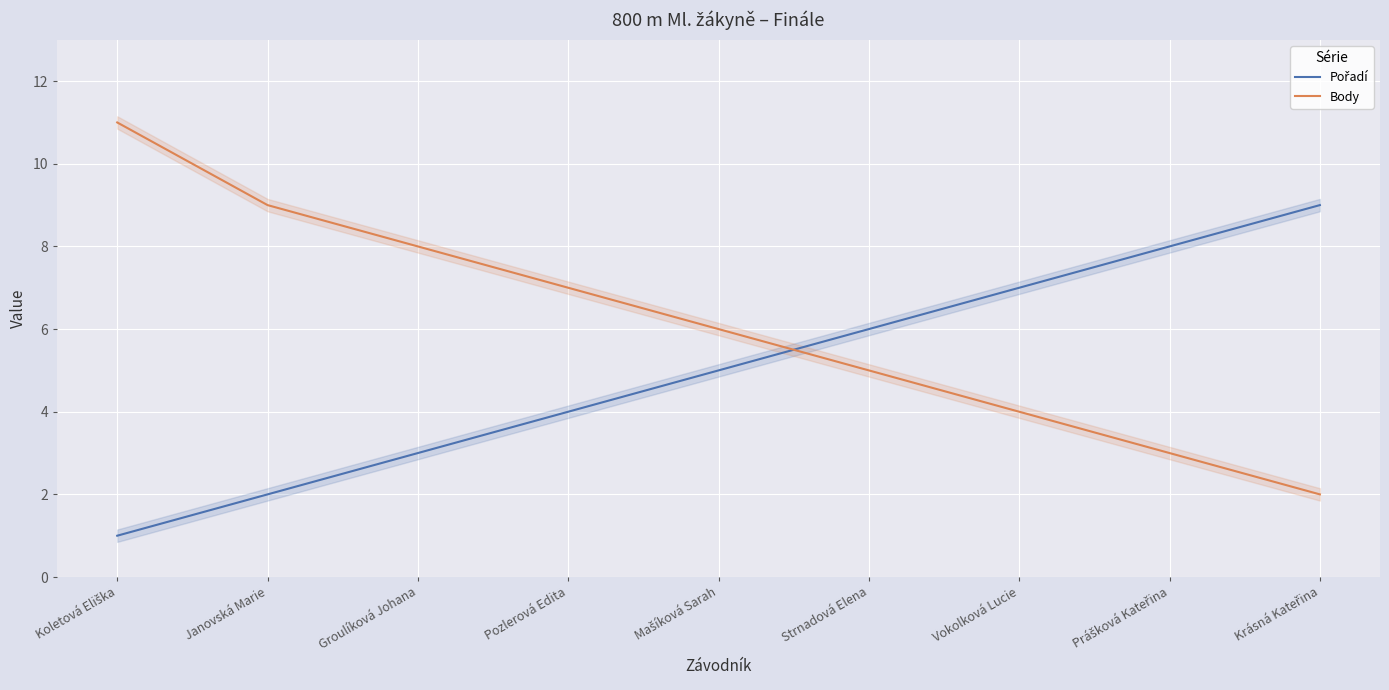

Where is Pořadí nearest to the value 5?

Mašíková Sarah